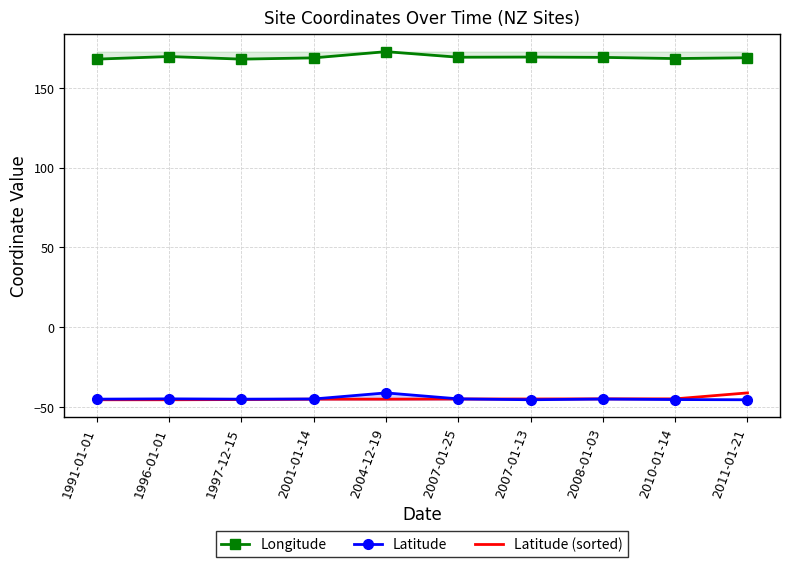

Where is the first local maximum for Longitude?

1996-01-01